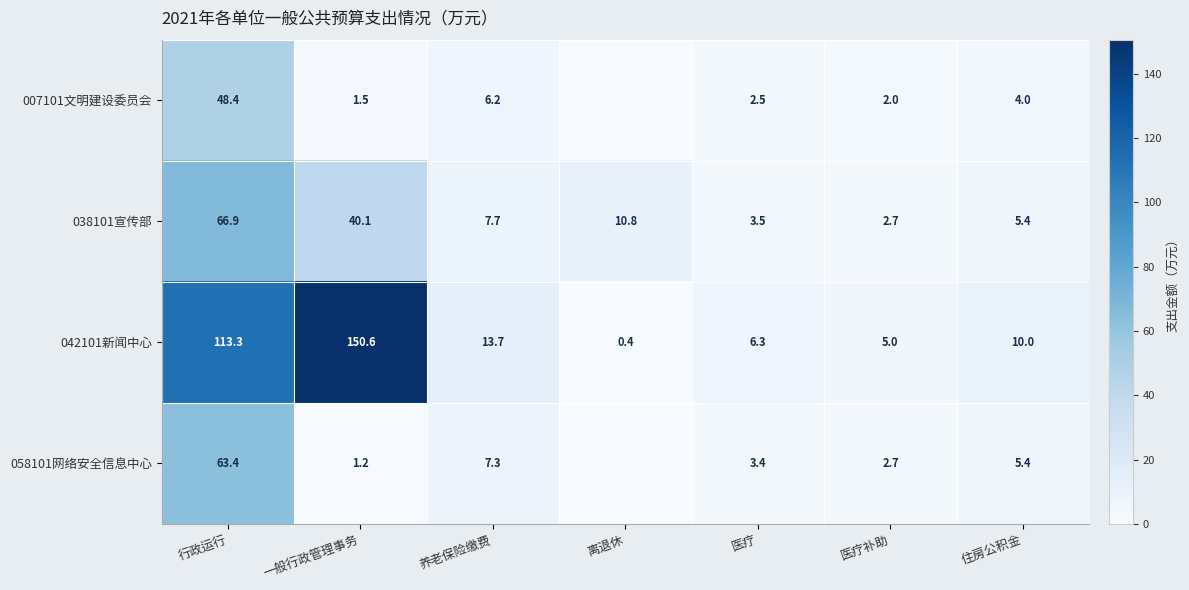

Which category has the lowest value across all series?

离退休